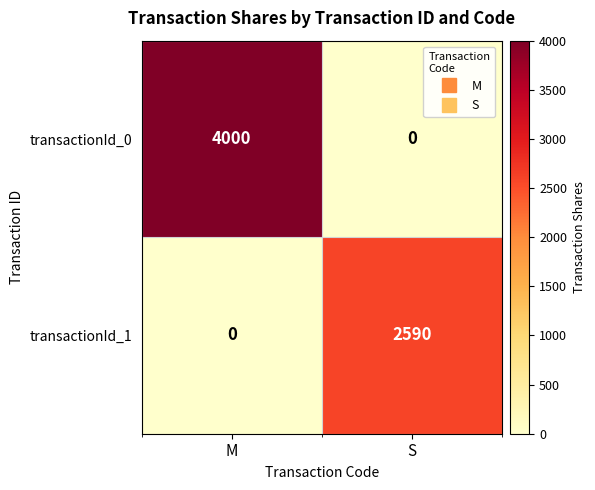

What is the total value across all series at S?

2590